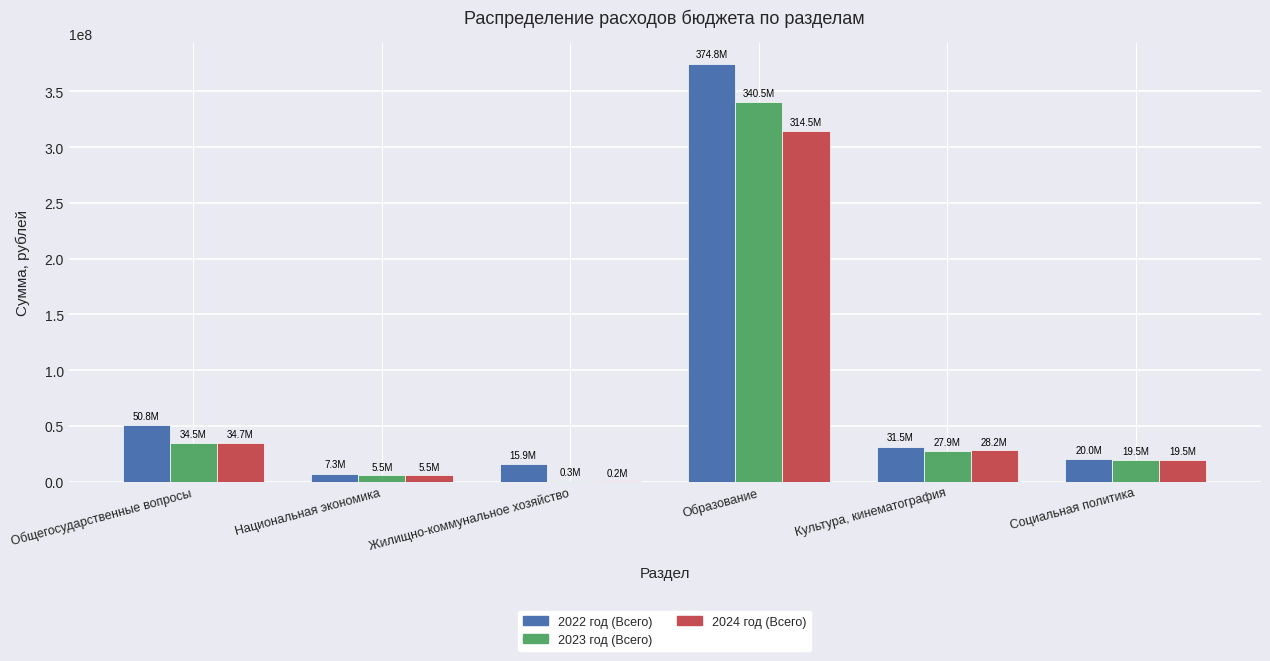

What is the sum of all 2024 год (Всего) values?

402676071.7